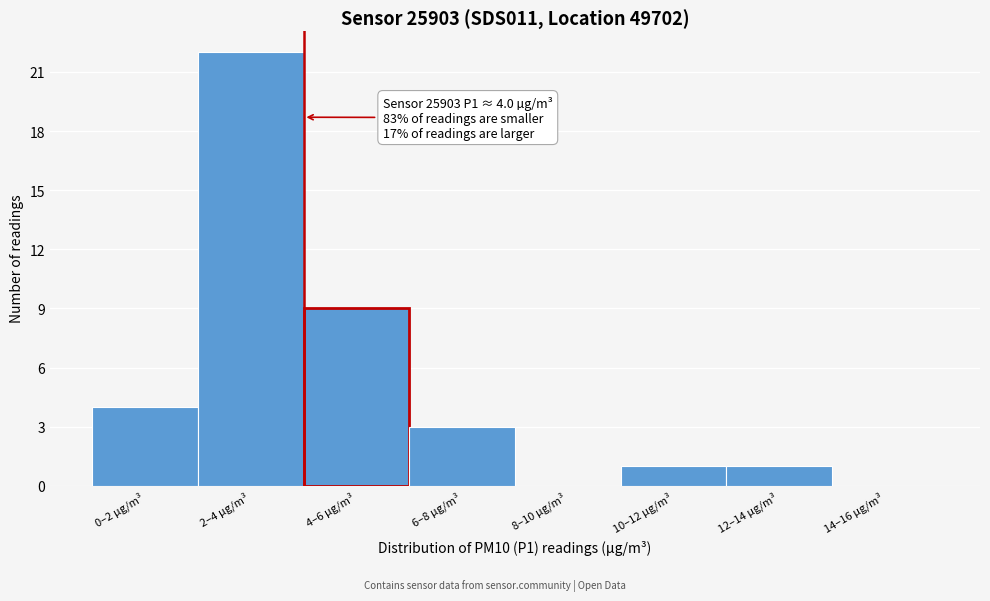

Reading right to left, list all the values displayed in this chart.

14–16 µg/m³=0	12–14 µg/m³=1	10–12 µg/m³=1	8–10 µg/m³=0	6–8 µg/m³=3	4–6 µg/m³=9	2–4 µg/m³=22	0–2 µg/m³=4